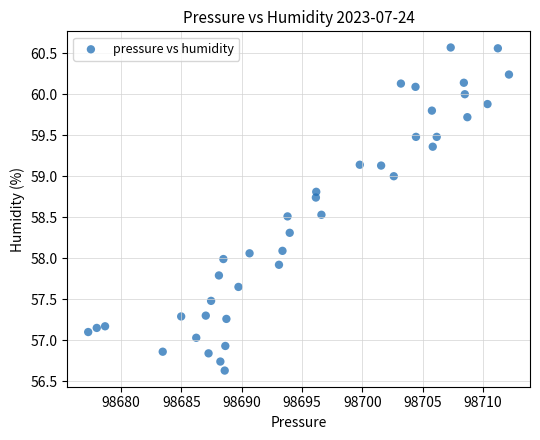

What is the range of Y values (max minus min)?

3.9